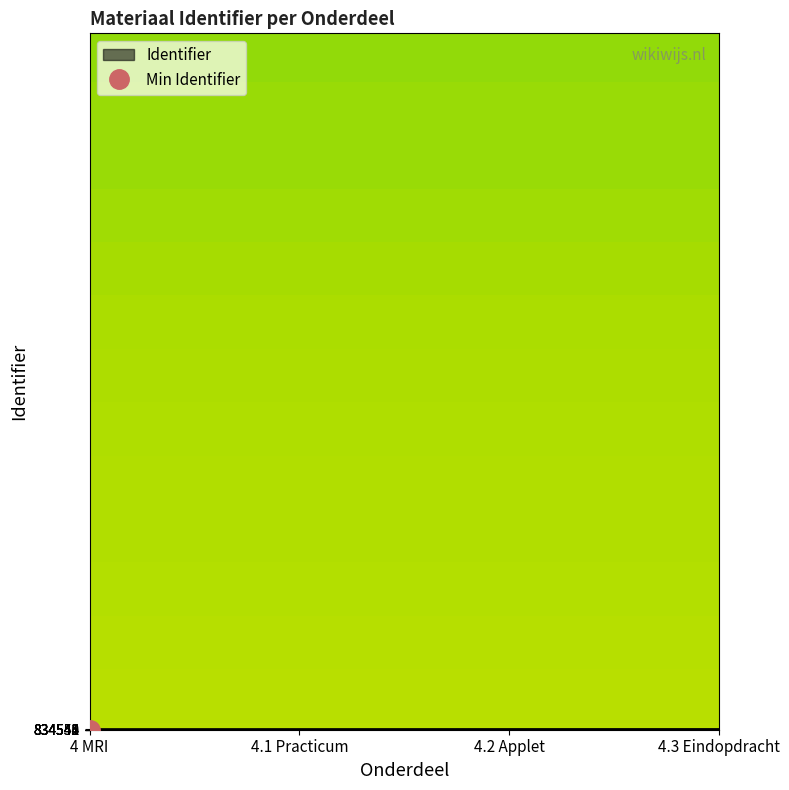

What is the approximate value at 4.1 Practicum?

834551